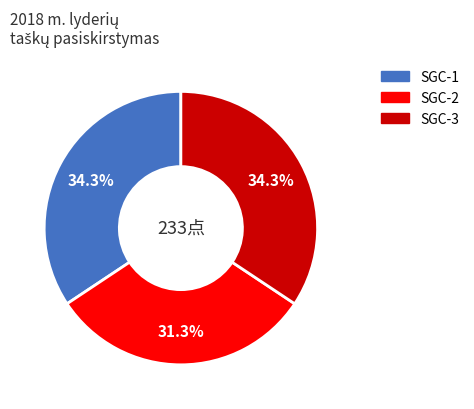

Does SGC-1 account for over 50% of the chart?

No